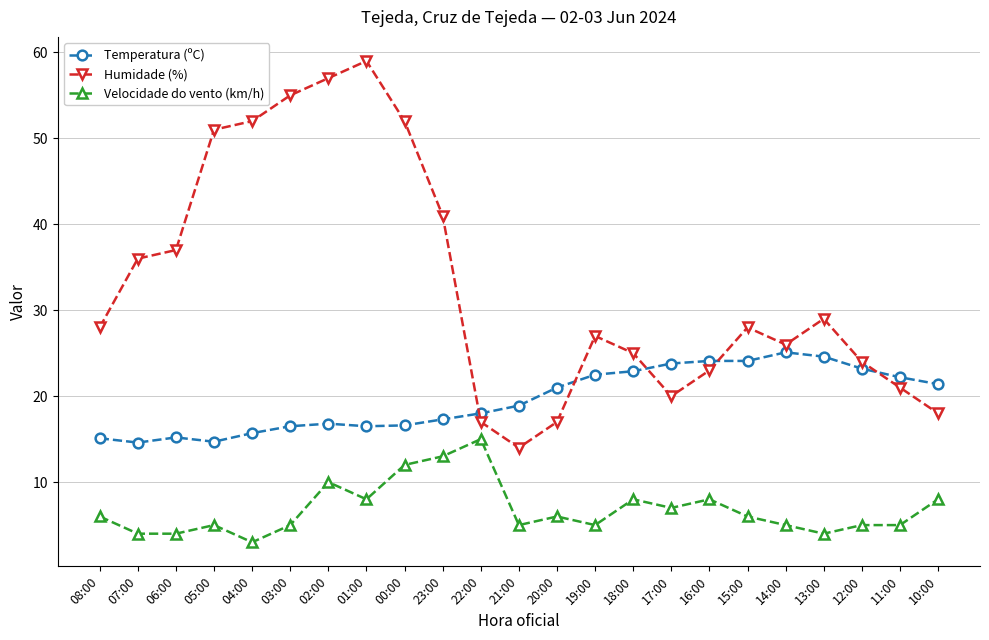

Which series has the widest spread of values?

Humidade (%)